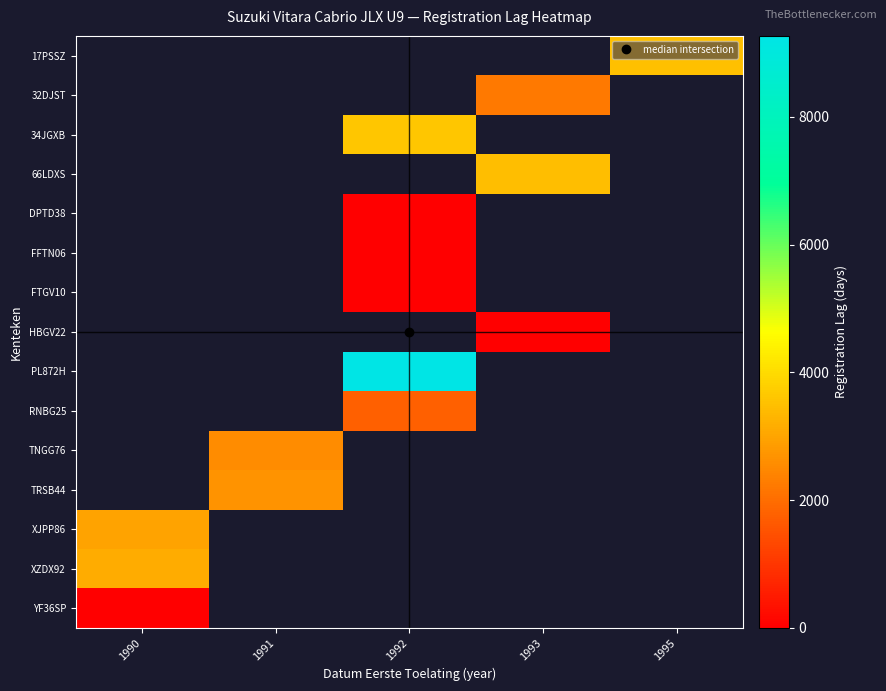

Is the value of 34JGXB at 1992 greater than the value of HBGV22 at 1993?

Yes